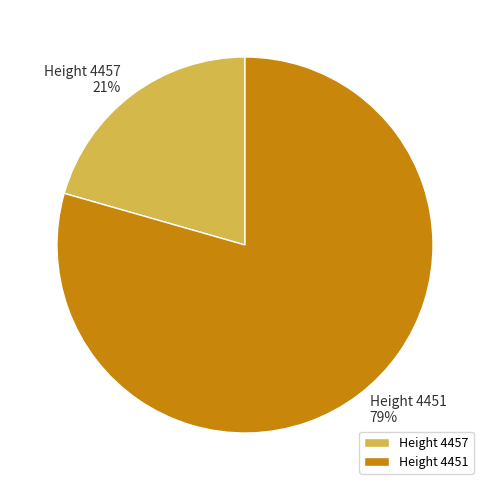

Rank the categories by value from lowest to highest.

Height 4457, Height 4451